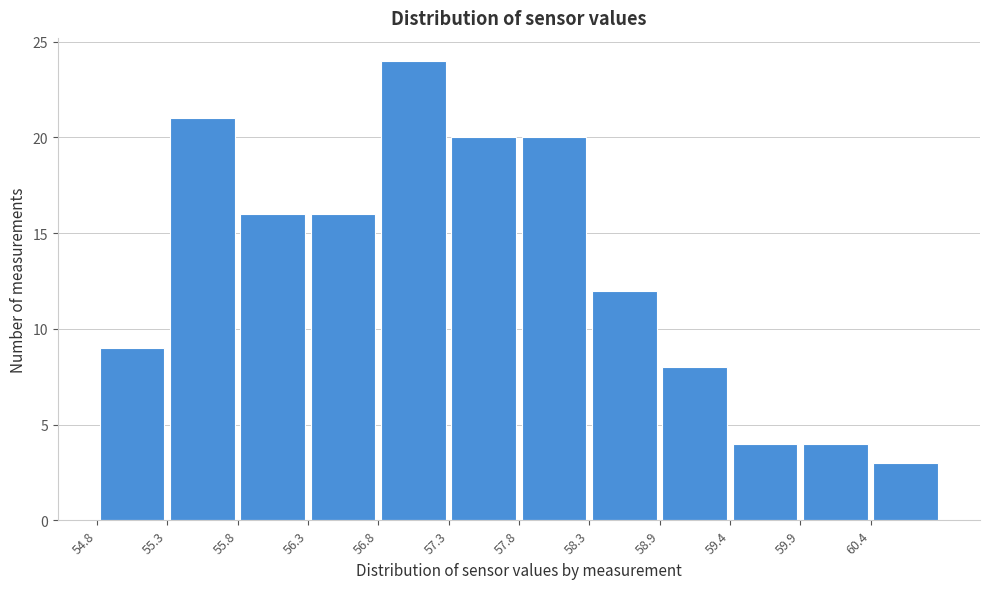

Reading left to right, transcribe this chart: for each bar, give the range it covers on the x-axis and its height. Neither the bar edges nor the heights are printed on the chart, so give them approximately, as read against the axes.

54.77 to 55.28: 9
55.28 to 55.79: 21
55.79 to 56.30: 16
56.30 to 56.81: 16
56.81 to 57.32: 24
57.32 to 57.83: 20
57.83 to 58.34: 20
58.34 to 58.85: 12
58.85 to 59.36: 8
59.36 to 59.87: 4
59.87 to 60.38: 4
60.38 to 60.89: 3